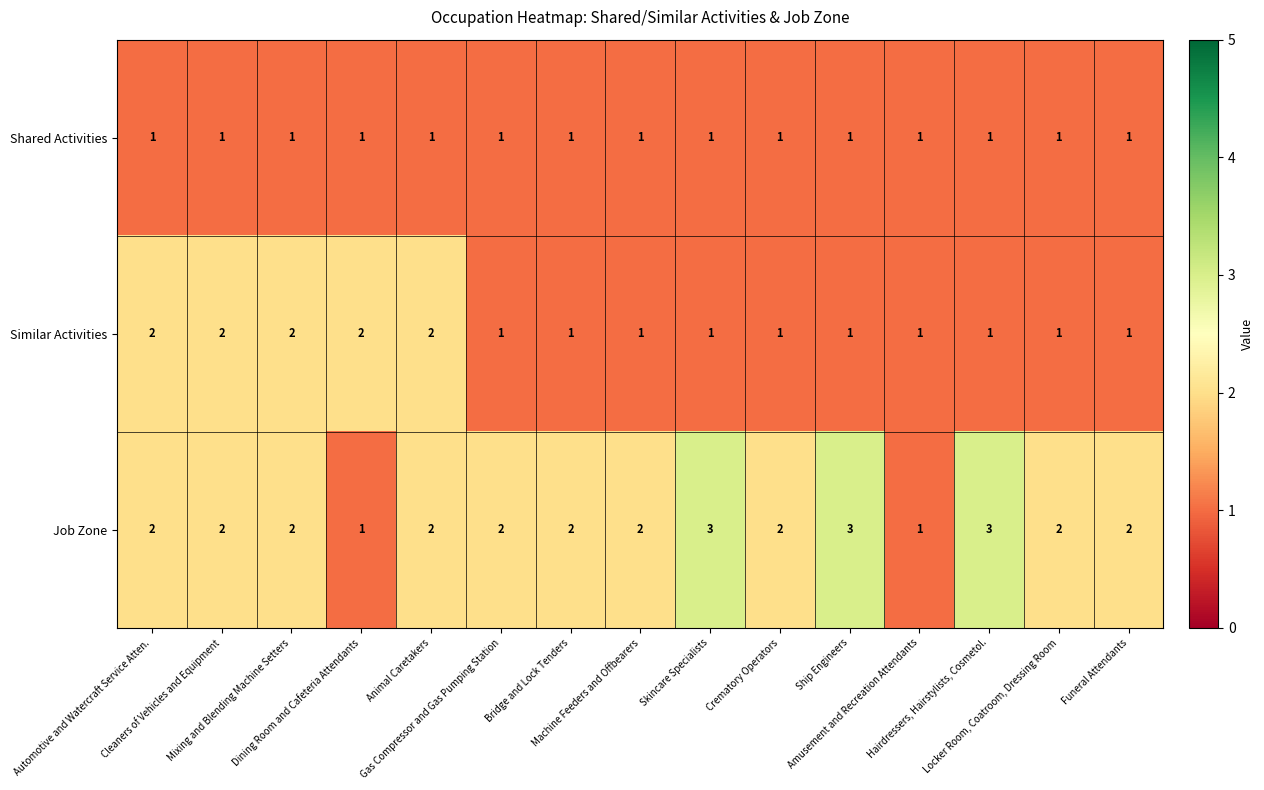

How many distinct data groups are displayed?

3